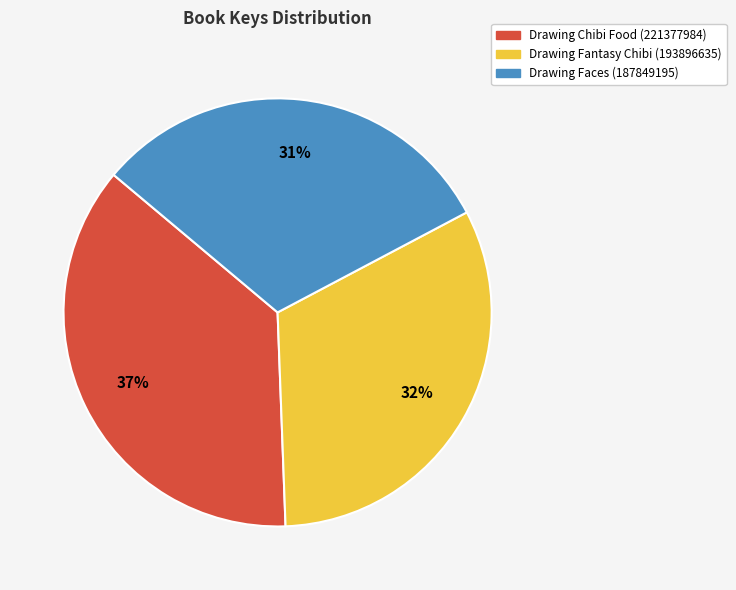

Do Drawing Faces (187849195) and Drawing Fantasy Chibi (193896635) together represent more than half of the pie?

Yes